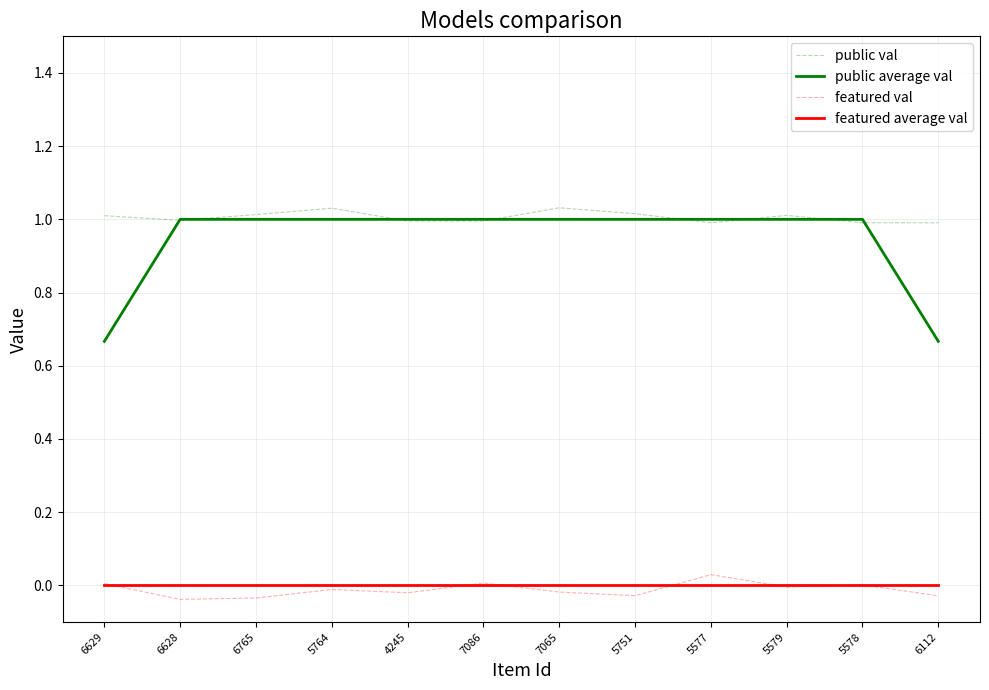

What position from the left is 6765?

3